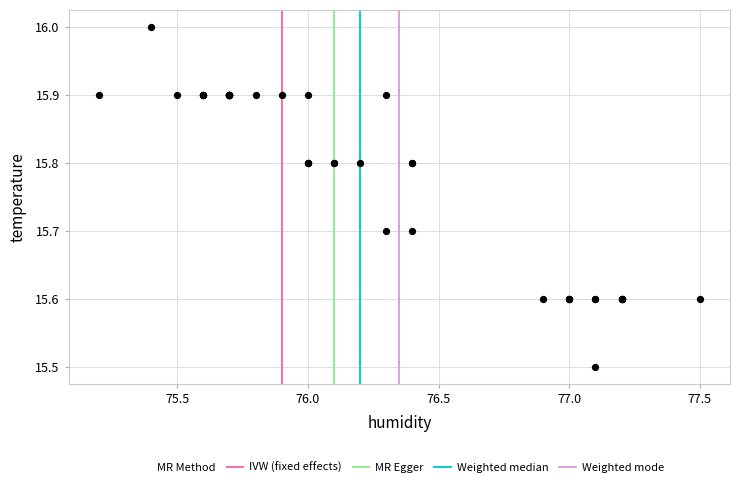

What Y value in the scatter plot is closest to 15?

15.5